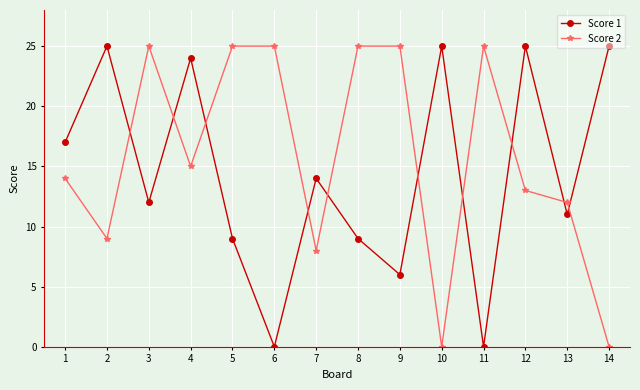

How many lines are shown in the chart?

2